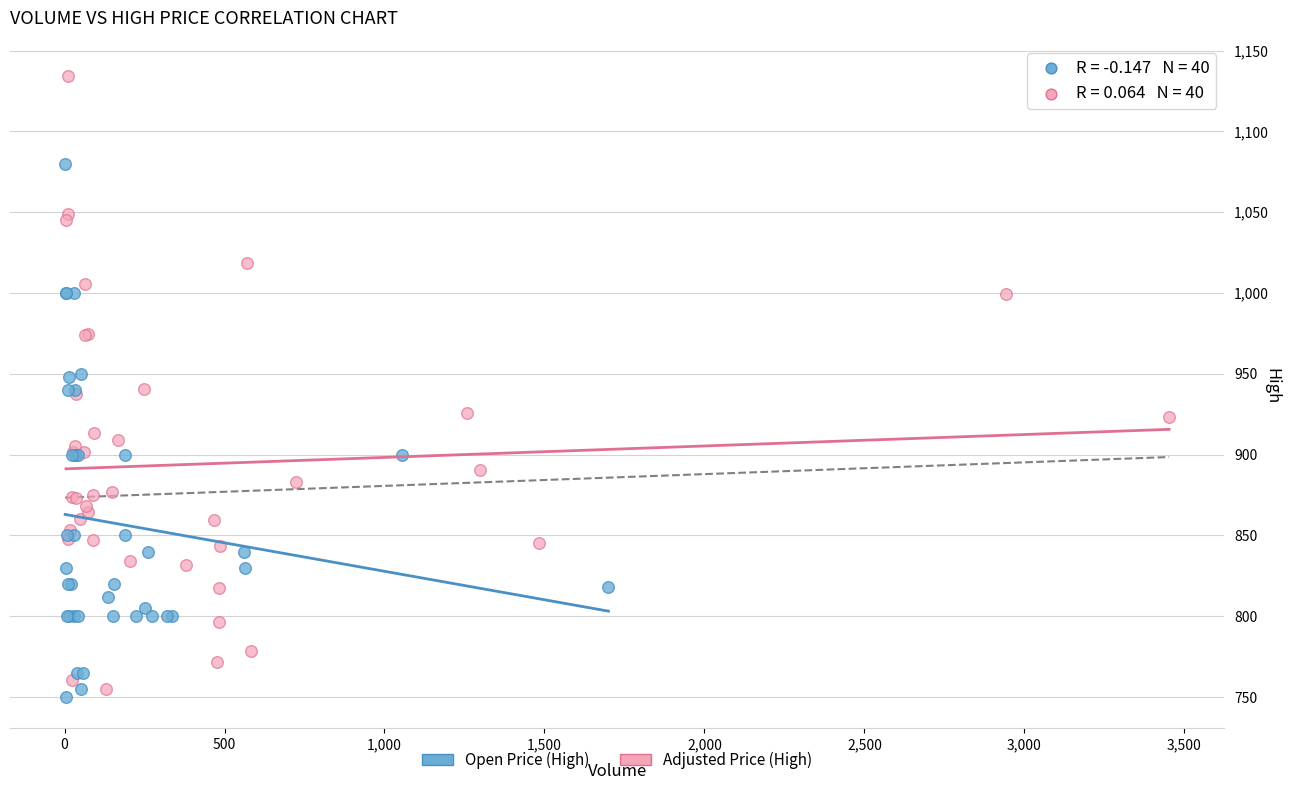

Which series reaches the maximum Y coordinate?

Adjusted Price (High)